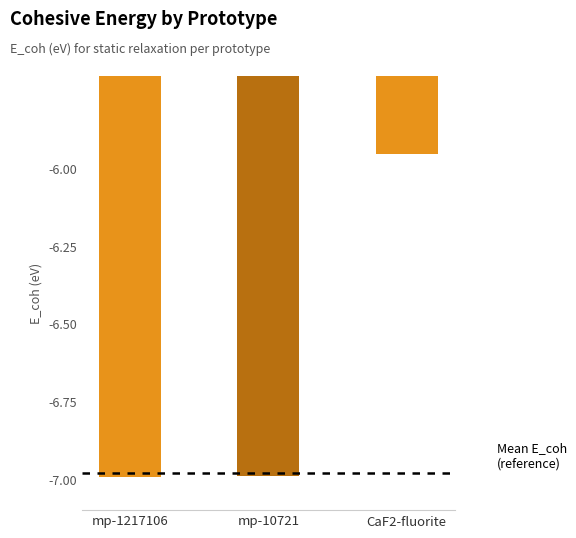

What is the average value?

-6.6